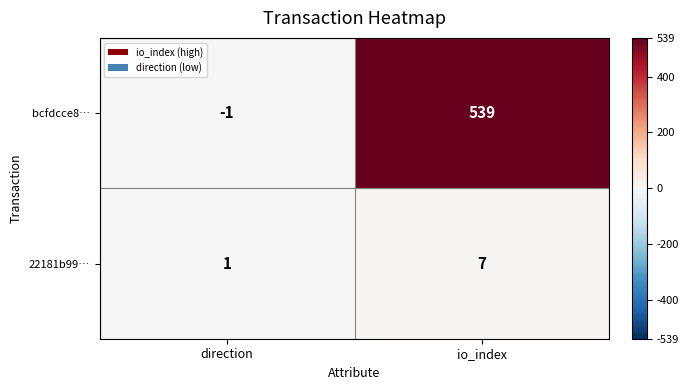

Which series has the largest total across all categories?

bcfdcce8…